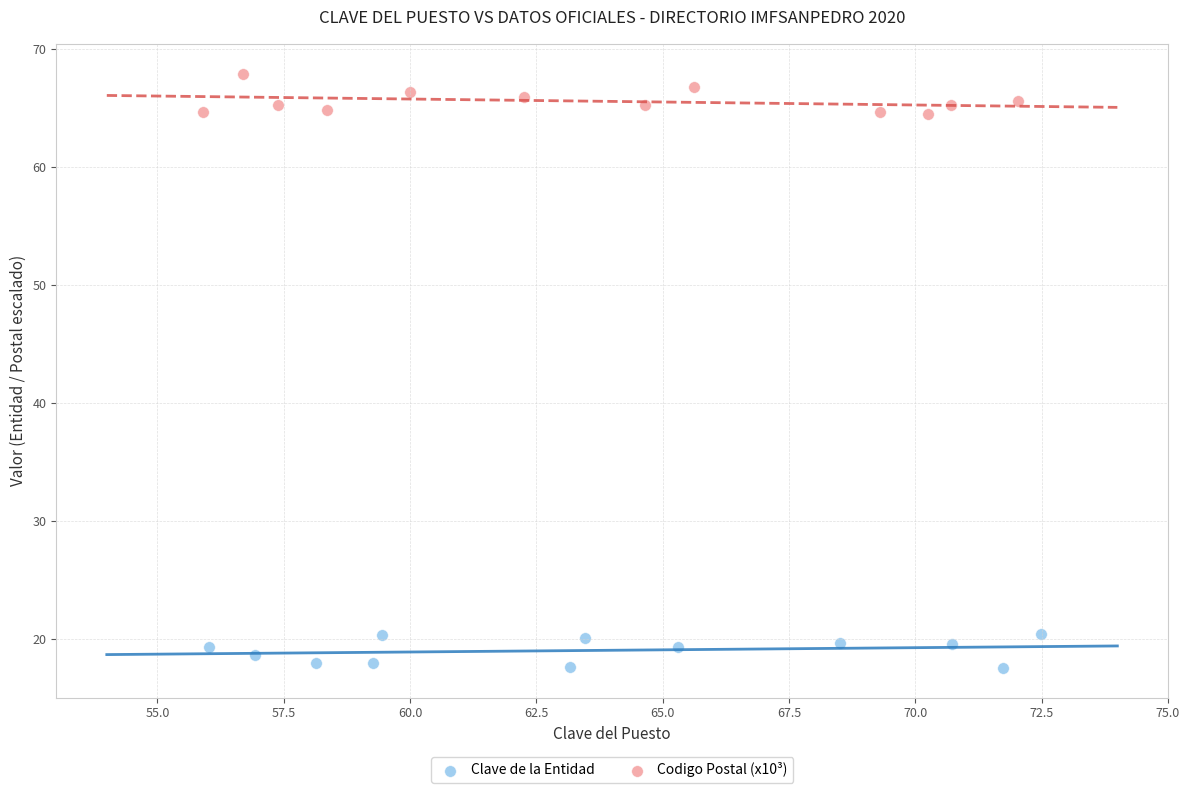

What are all the series names shown in the legend?

Clave de la Entidad, Codigo Postal (x10³)